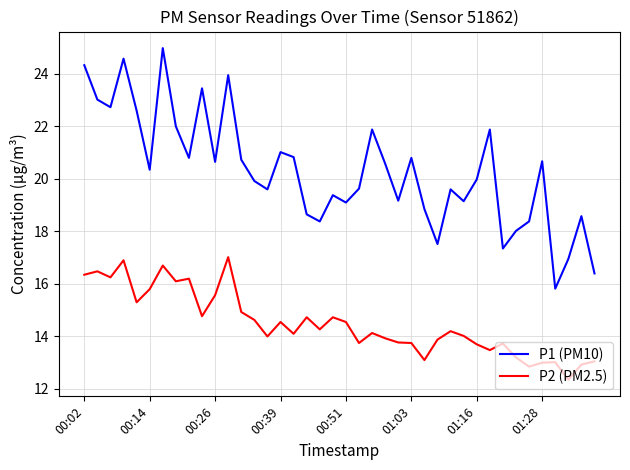

How many lines are shown in the chart?

2